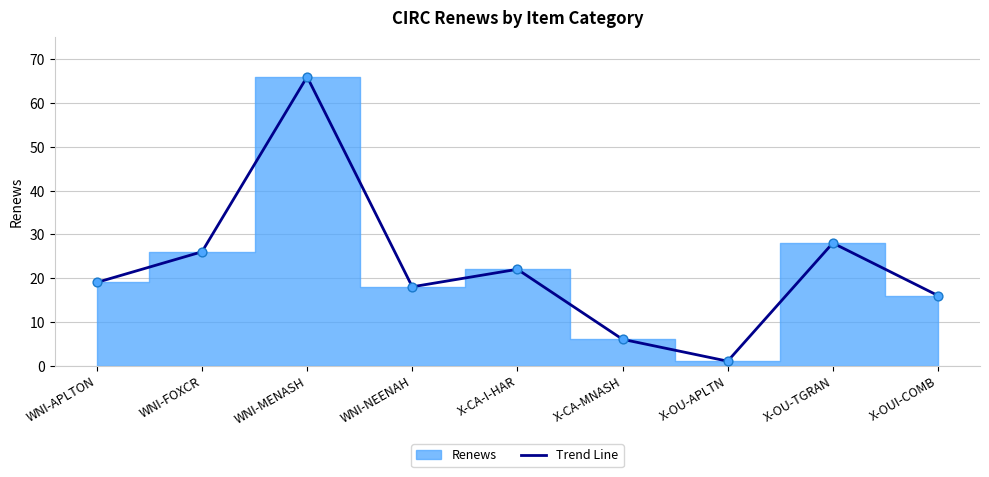

What is the change in value from WNI-FOXCR to WNI-MENASH?

+40